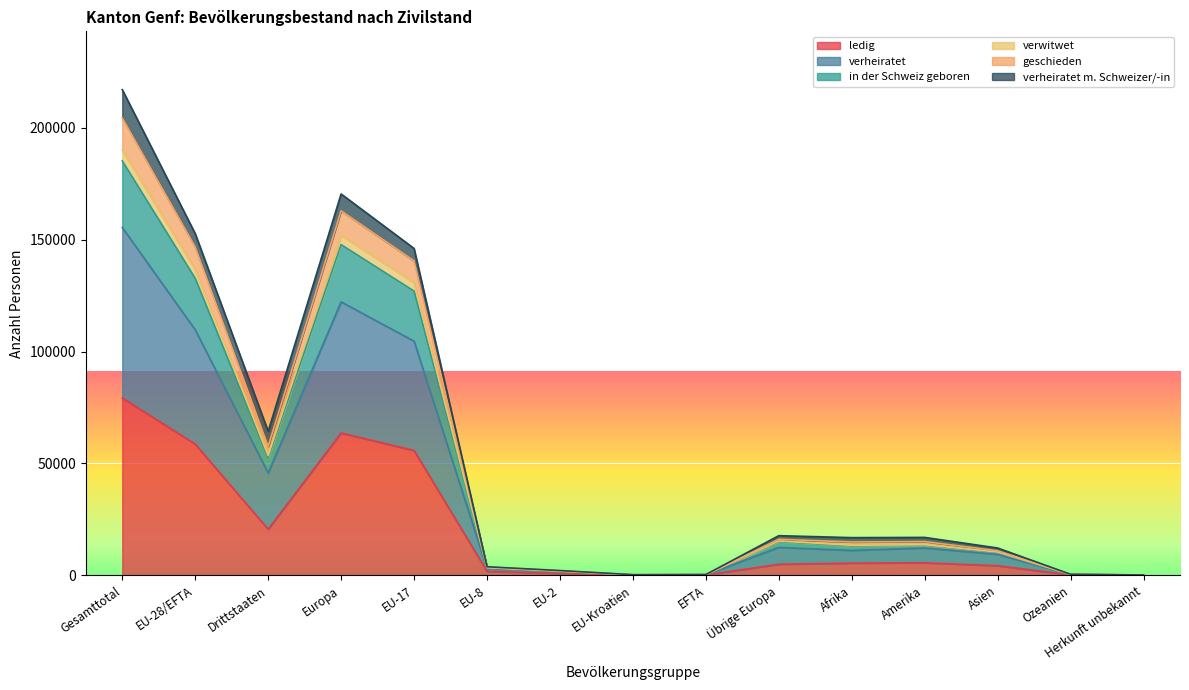

Rank the categories by geschieden value from lowest to highest.

Herkunft unbekannt, EU-Kroatien, EFTA, Ozeanien, EU-2, EU-8, Asien, Afrika, Amerika, Übrige Europa, Drittstaaten, EU-17, EU-28/EFTA, Europa, Gesamttotal